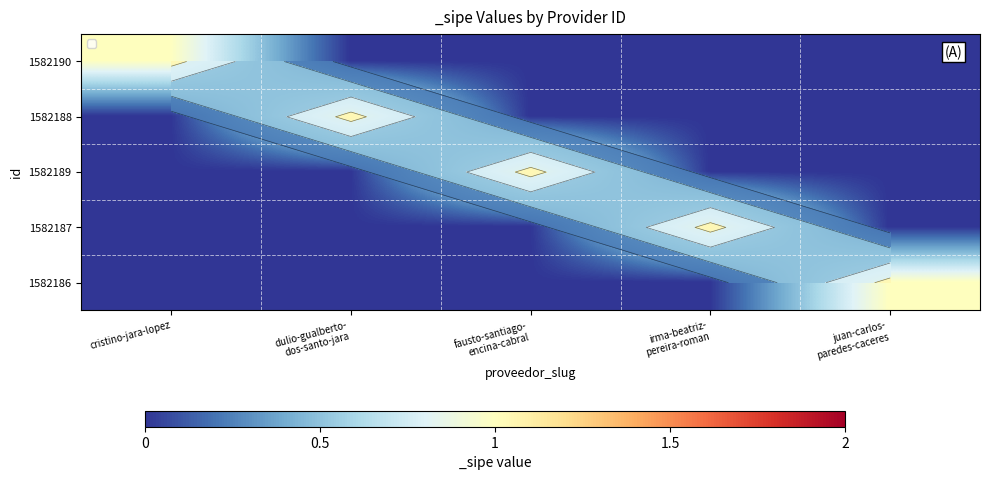

At dulio-gualberto- dos-santo-jara, list the series in order from largest to smallest.

1582188, 1582190, 1582189, 1582187, 1582186